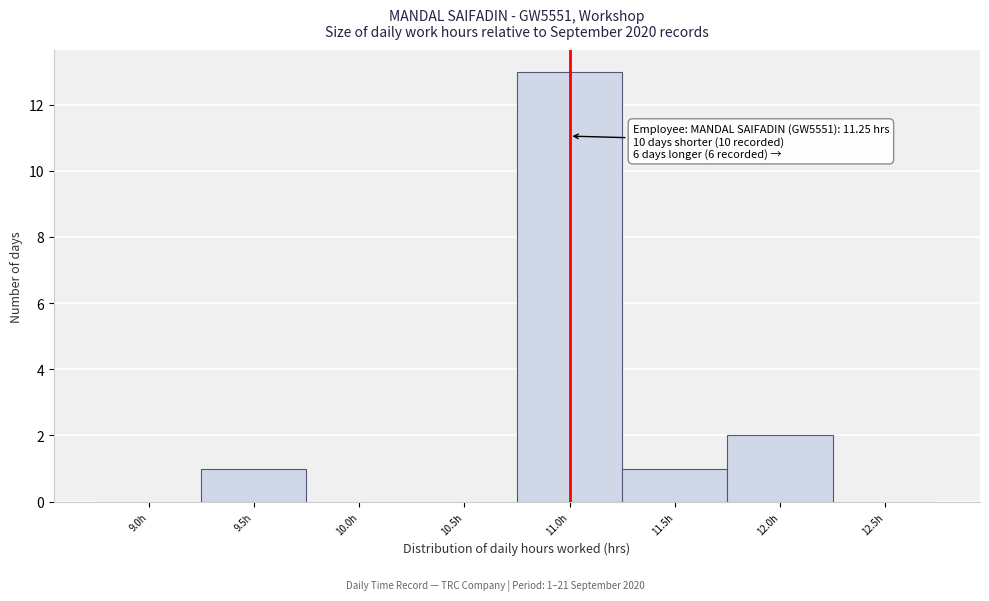

Reading left to right, transcribe all the data shown in this chart.

9.0h=0	9.5h=1	10.0h=0	10.5h=0	11.0h=13	11.5h=1	12.0h=2	12.5h=0